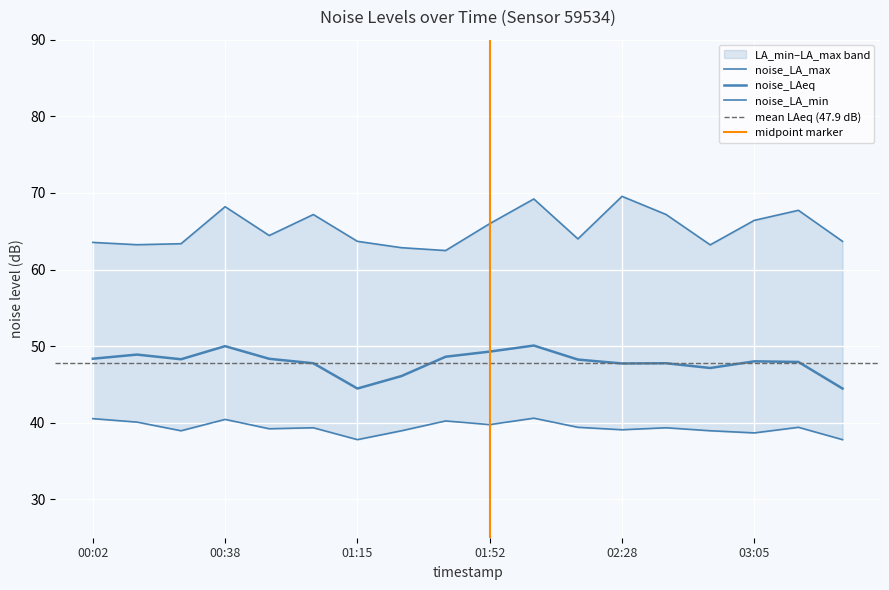

Which series has the largest range (max minus min)?

noise_LA_max